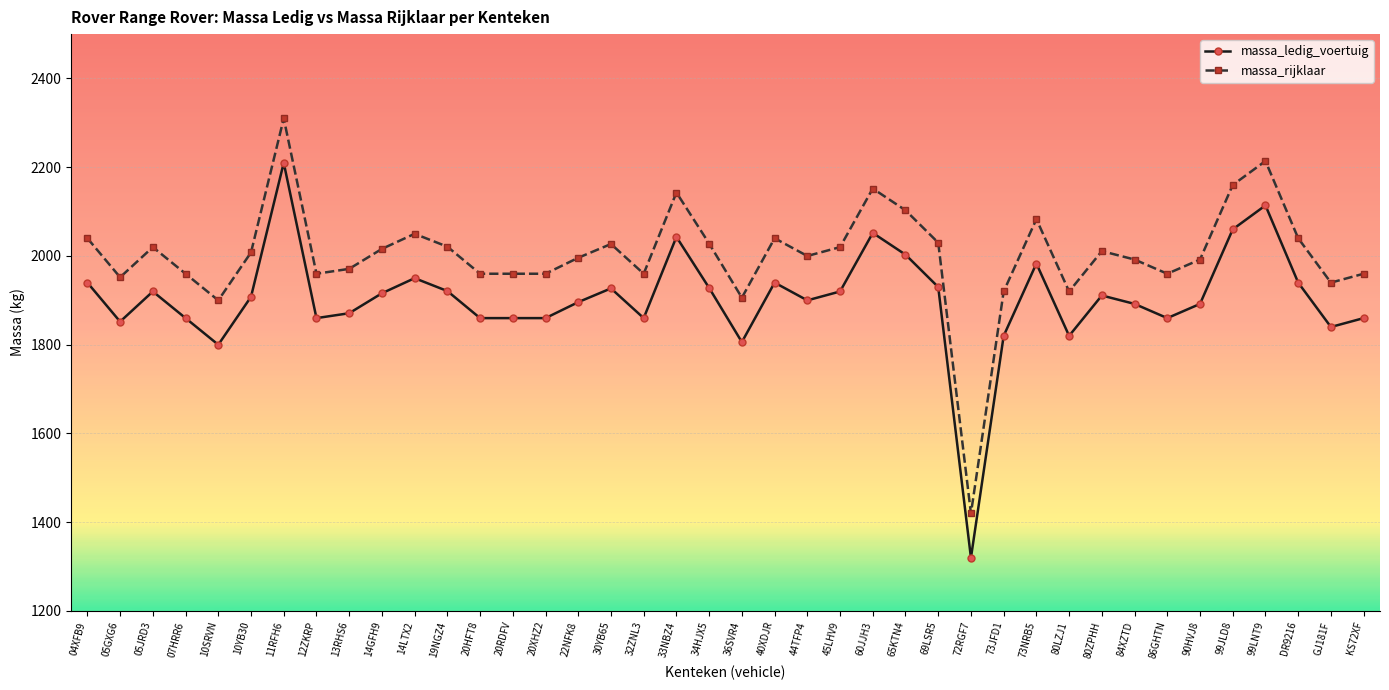

What value does the massa_ledig_voertuig series have at 99LNT9, to the nearest 100?

2100